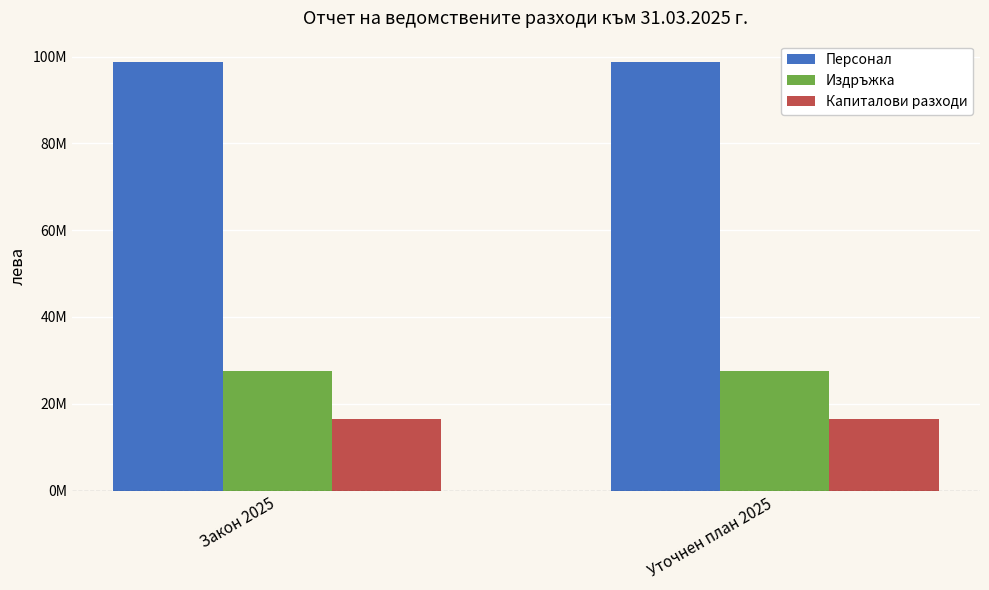

What position from the left is Уточнен план 2025?

2